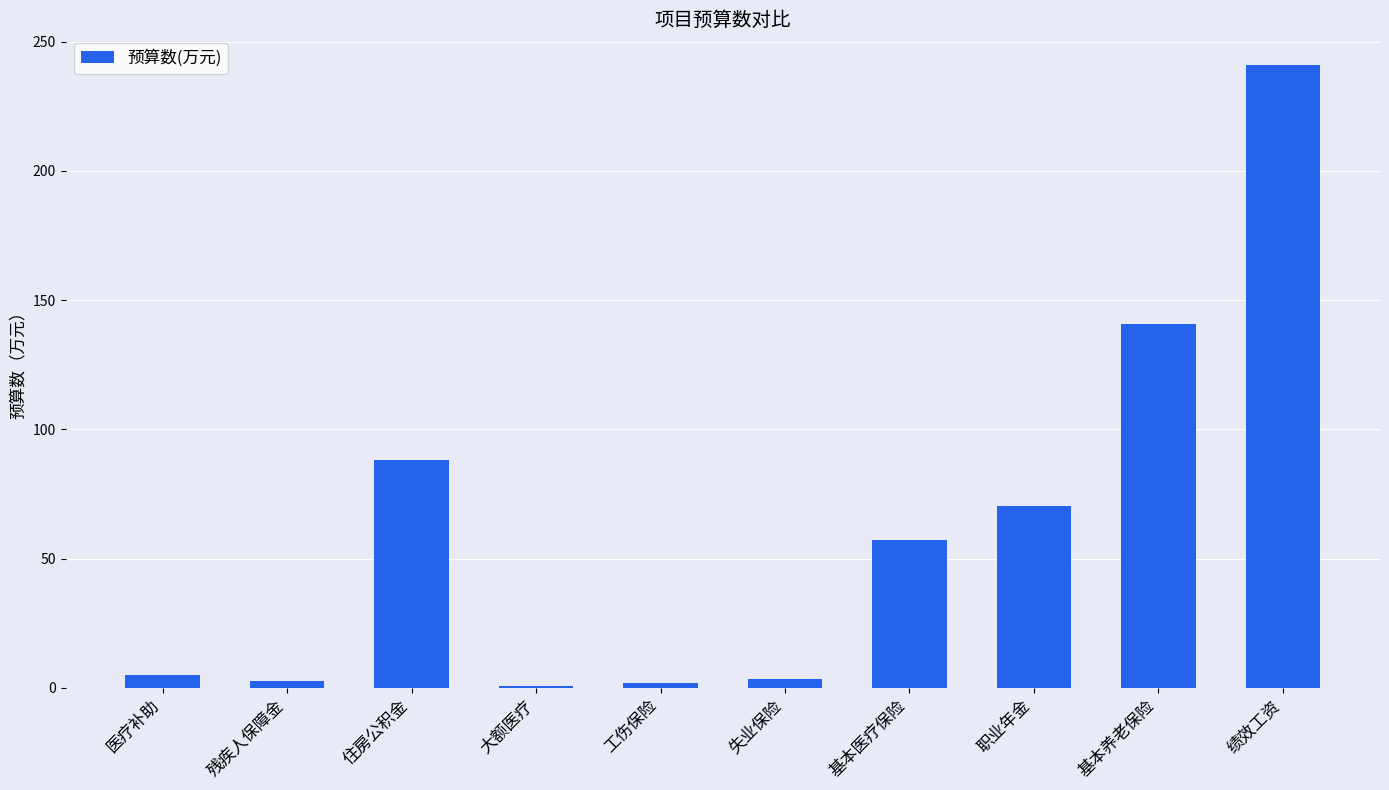

Which has a higher value, 大额医疗 or 医疗补助?

医疗补助